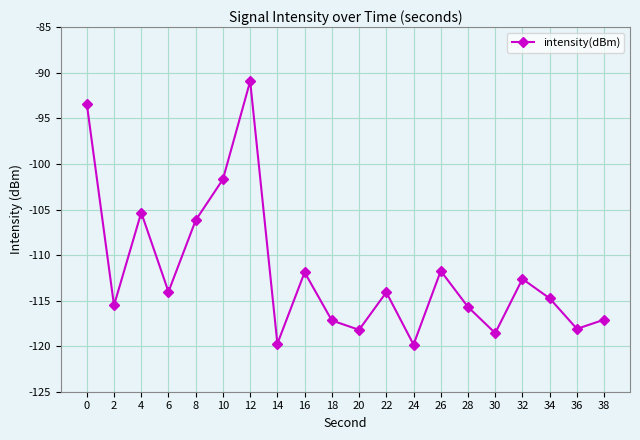

True or false: the data has more than 2 interior local peaks.

True